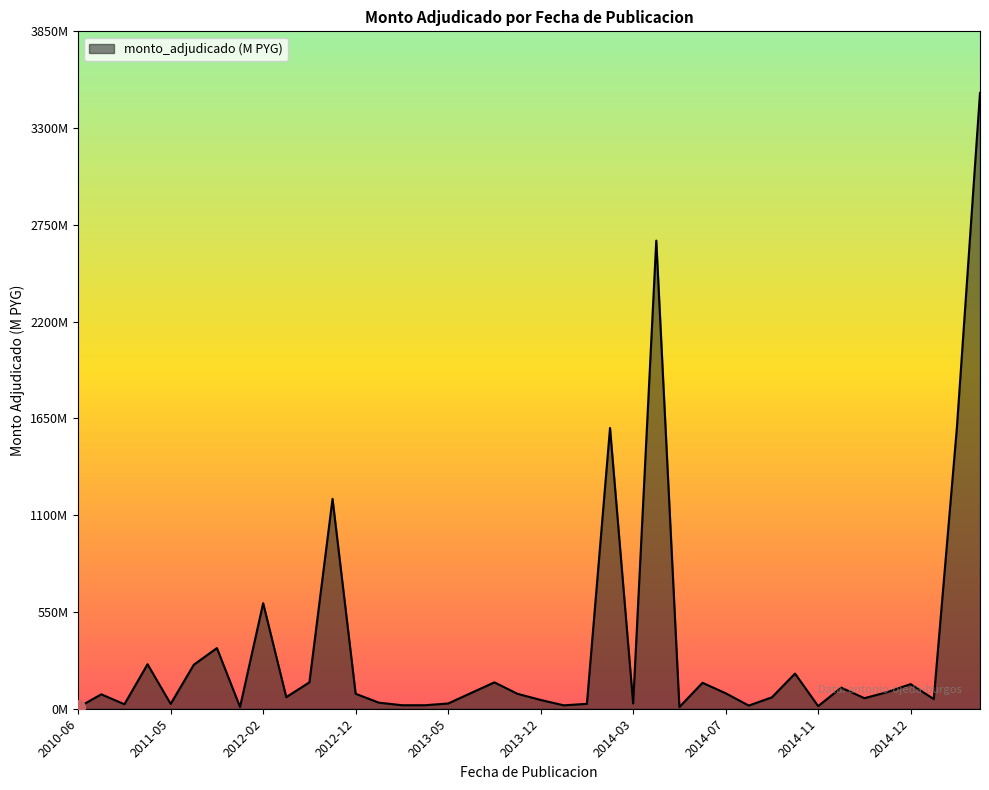

Does the chart display data point markers on the line(s)?

No